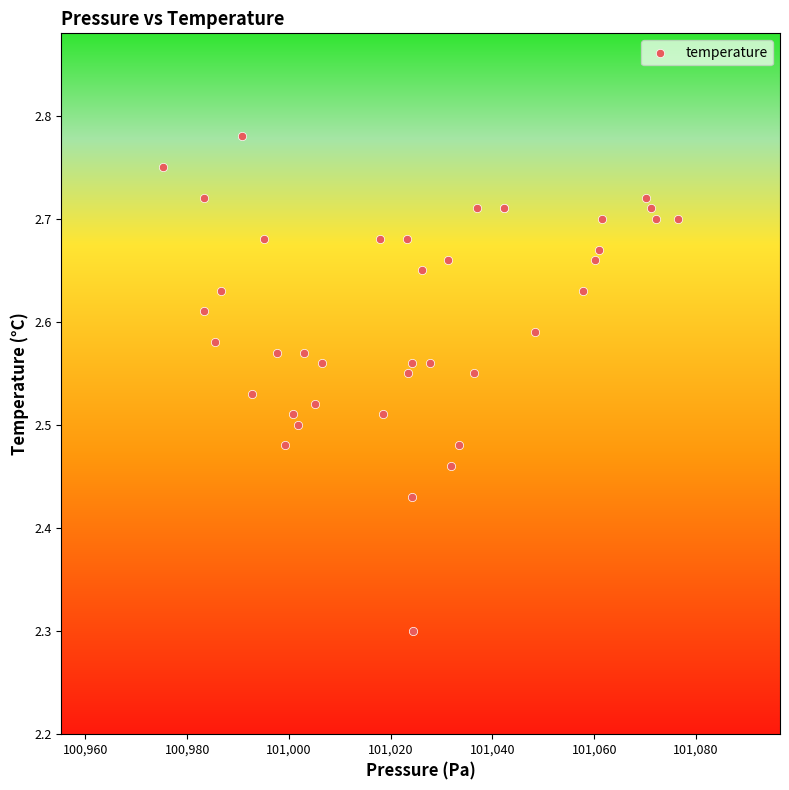

What Y value in the scatter plot is closest to 2?

2.3